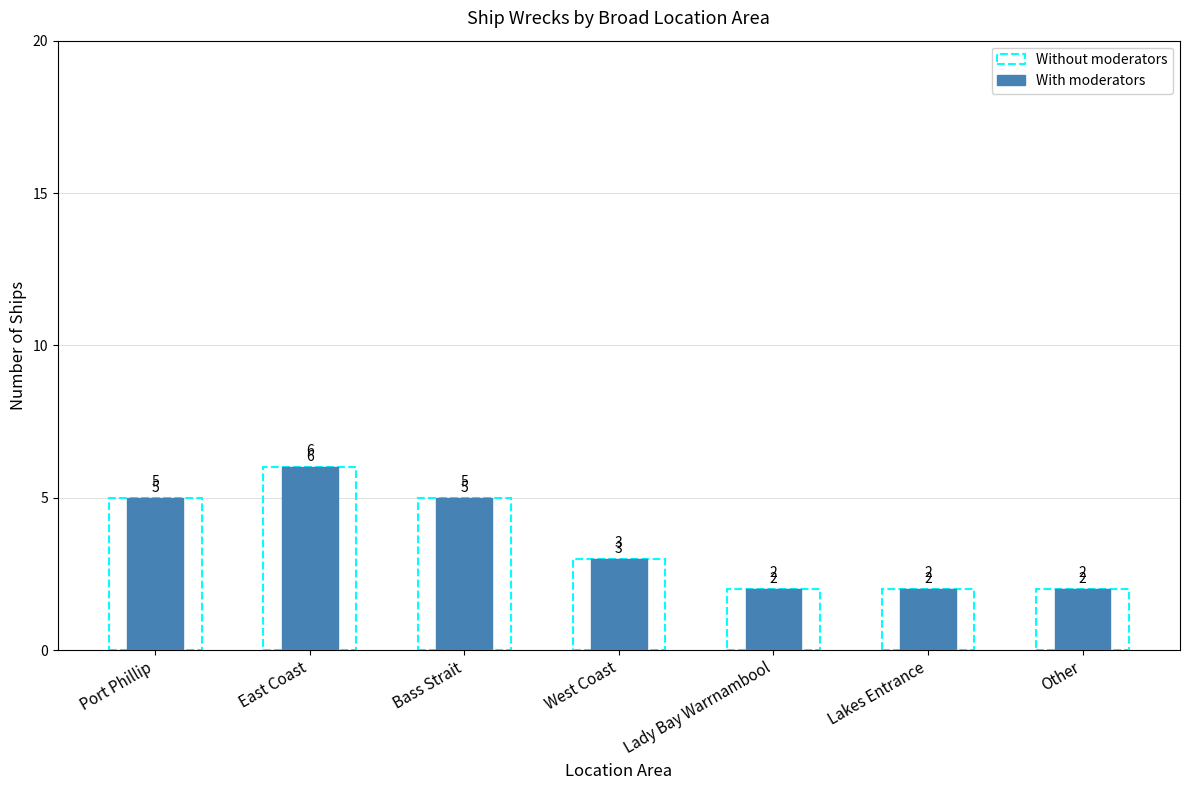

Between East Coast and Port Phillip, which is larger?

East Coast